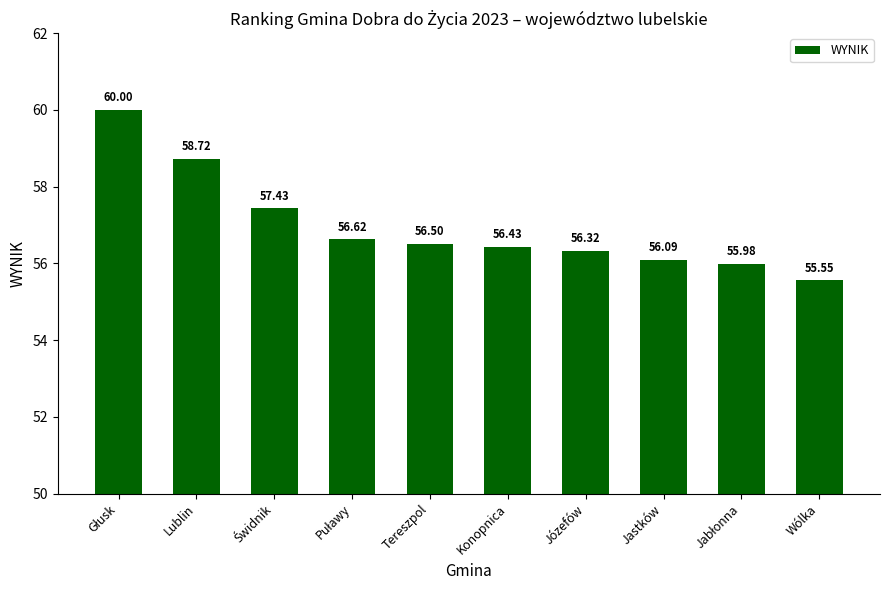

Does the chart contain stacked bars?

No